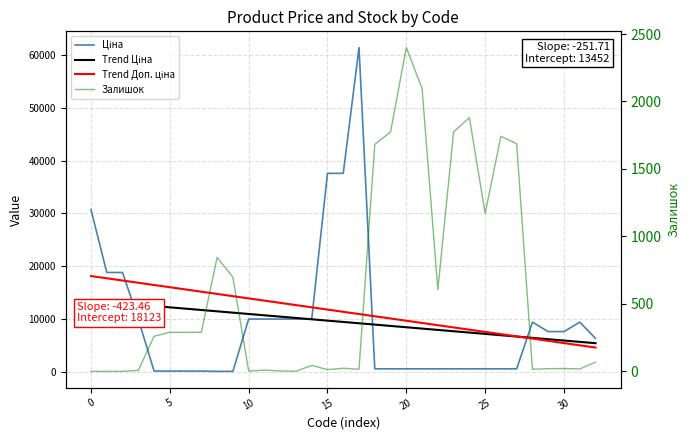

What is the average value of the Ціна series?

9424.6